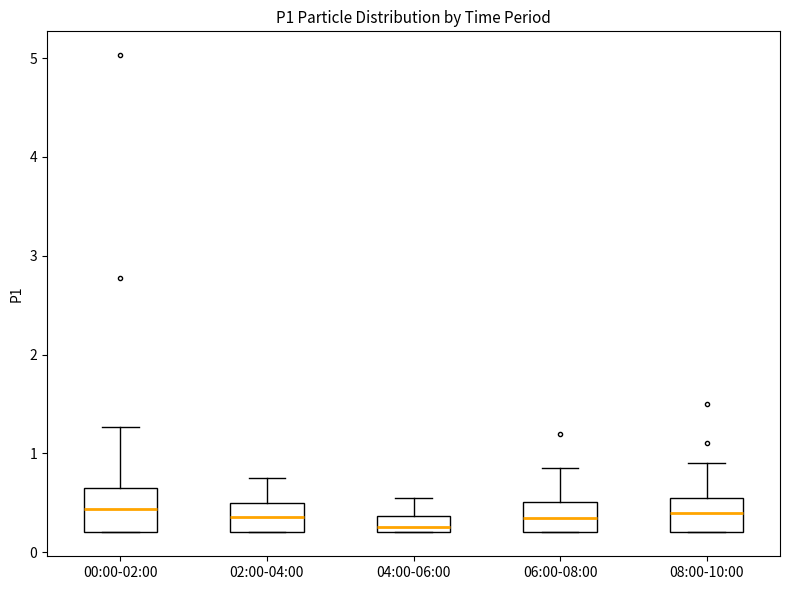

Reading left to right, read every box against the y-axis: the position of its median line, the range the box covers, and the ends of its whiskers. The values are not printed on the chart, so give them approximately, as read against the axis.

00:00-02:00: median 0.4, box 0.2 to 0.7, whiskers 0.2 to 1.3
02:00-04:00: median 0.4, box 0.2 to 0.5, whiskers 0.2 to 0.8
04:00-06:00: median 0.3, box 0.2 to 0.4, whiskers 0.2 to 0.6
06:00-08:00: median 0.4, box 0.2 to 0.5, whiskers 0.2 to 0.9
08:00-10:00: median 0.4, box 0.2 to 0.6, whiskers 0.2 to 0.9